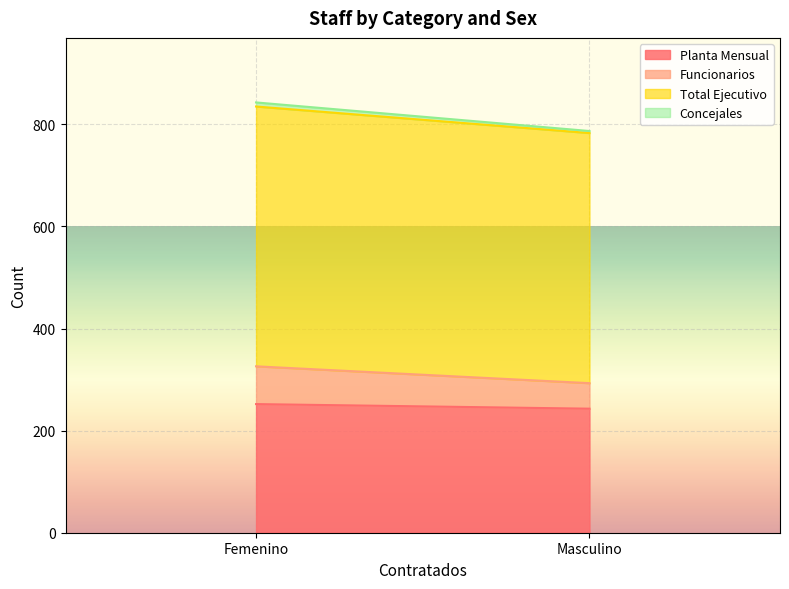

Is it true that Funcionarios equals 78 at Femenino?

False